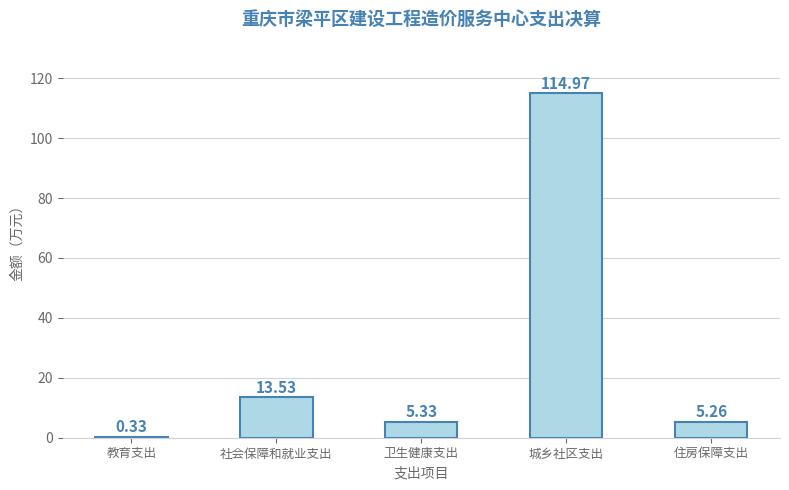

What is the sum of all values?

139.4